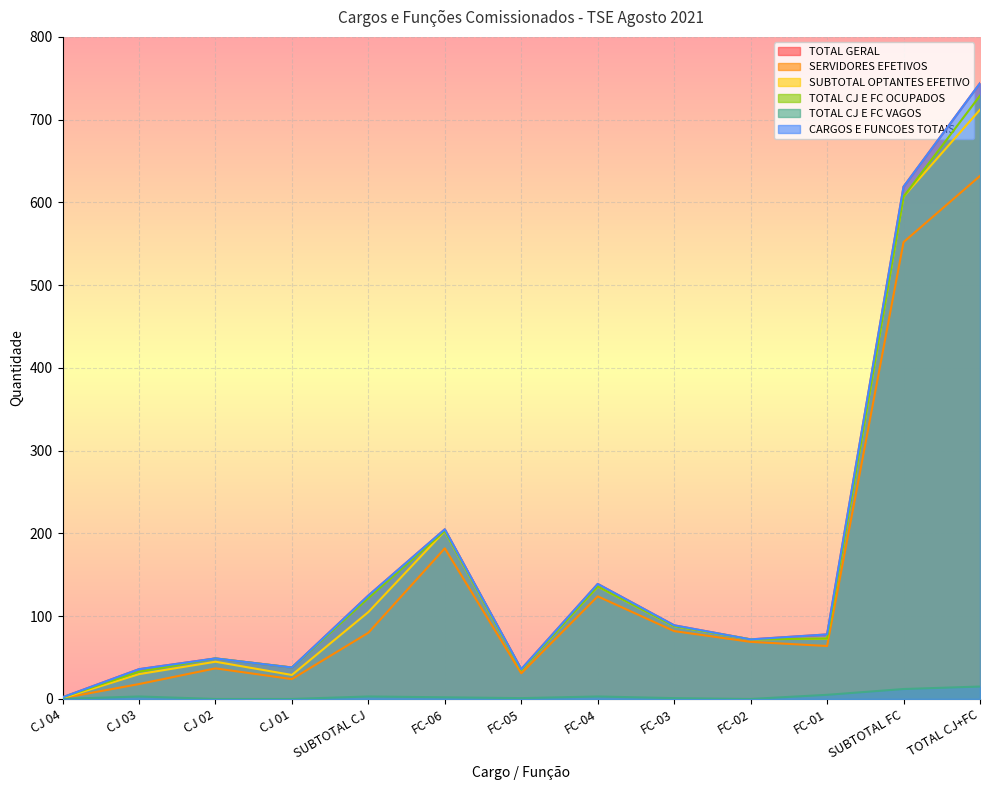

What position from the right is FC-05?

7